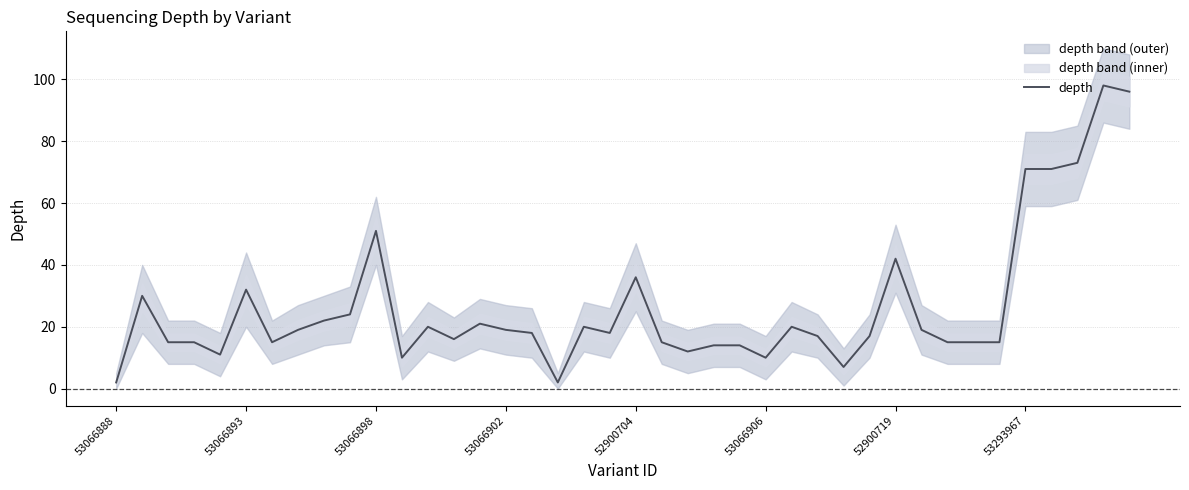

Which label corresponds to the smallest value in the chart?

53066888